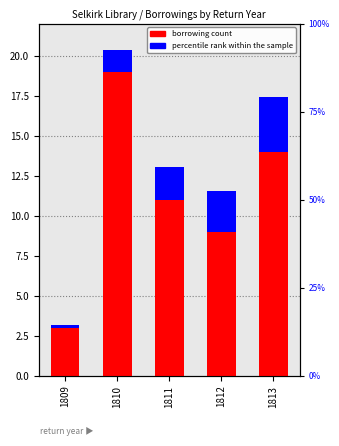

At which category is the sum across all series the highest?

1810